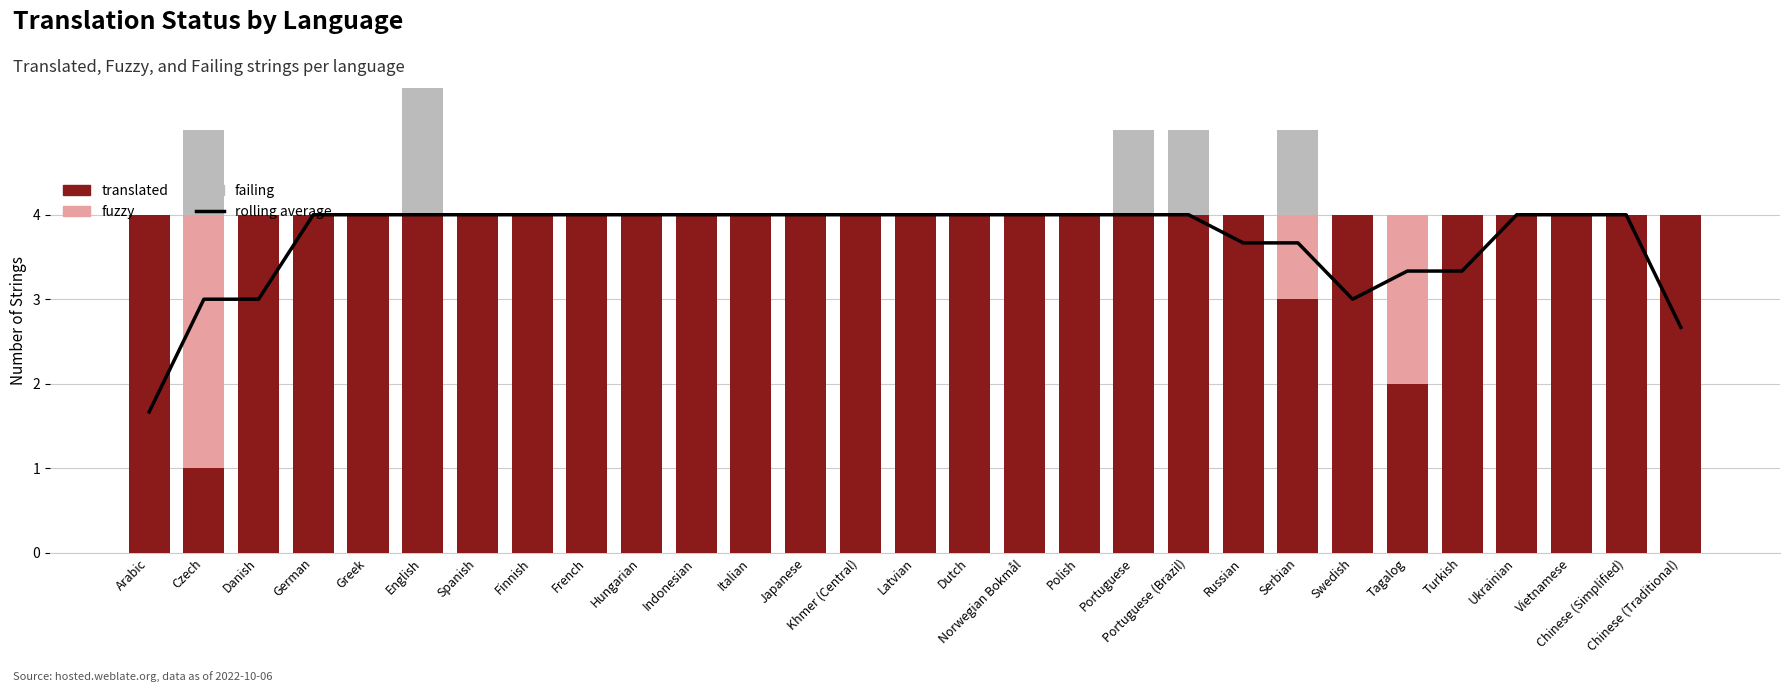

How many groups of bars are there?

29